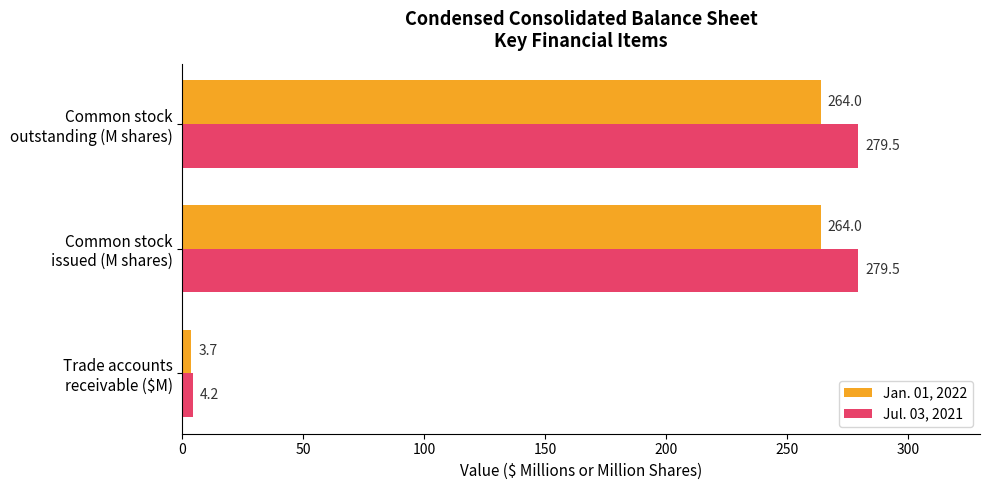

Which series has the widest spread of values?

Jul. 03, 2021